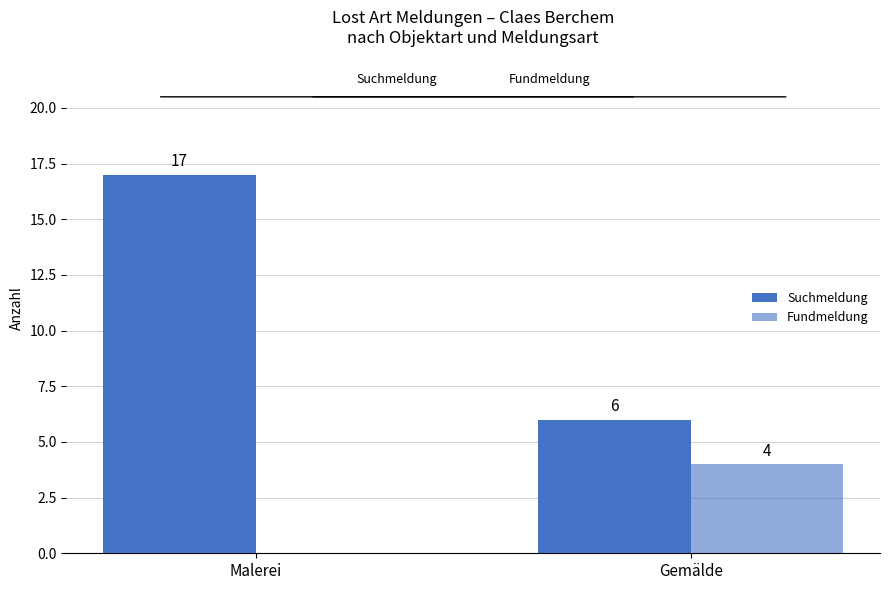

How many groups of bars are there?

2